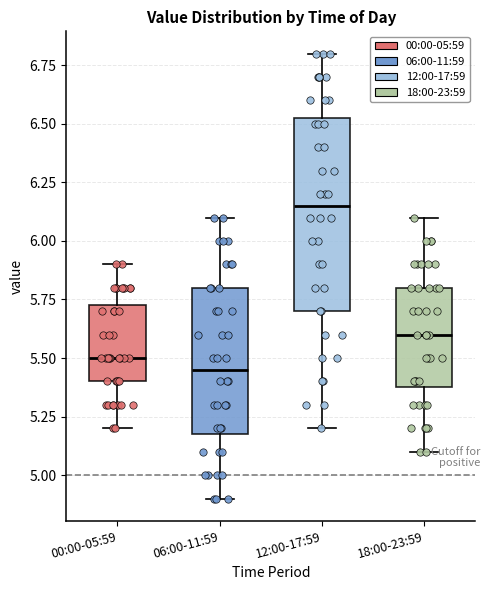

Which box has the highest median line?

12:00-17:59